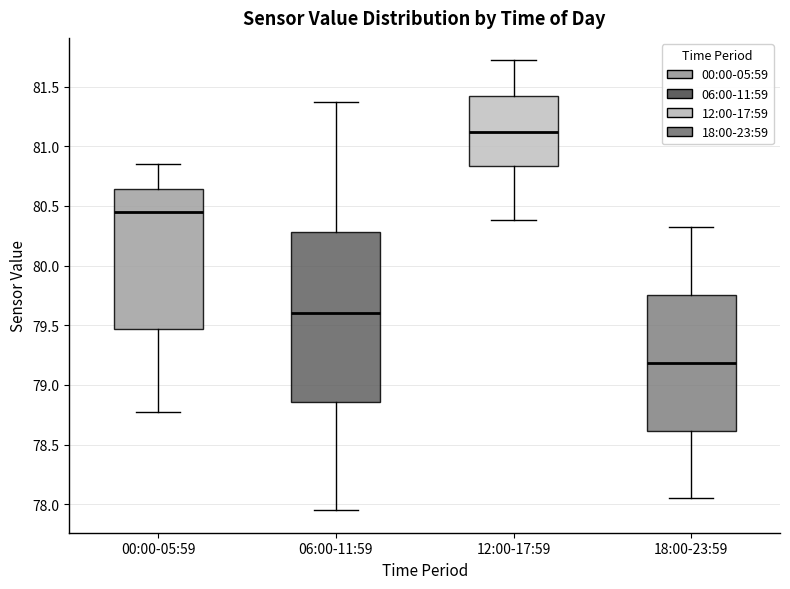

Comparing the boxes themselves (not the whiskers), which one is the tallest?

06:00-11:59